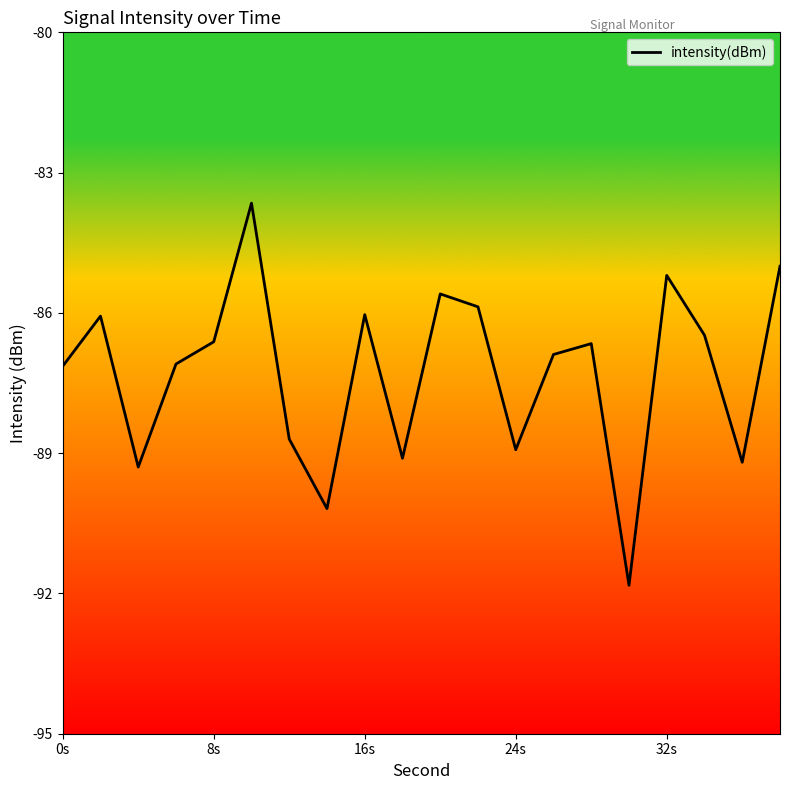

What is the greatest value displayed?

-83.7